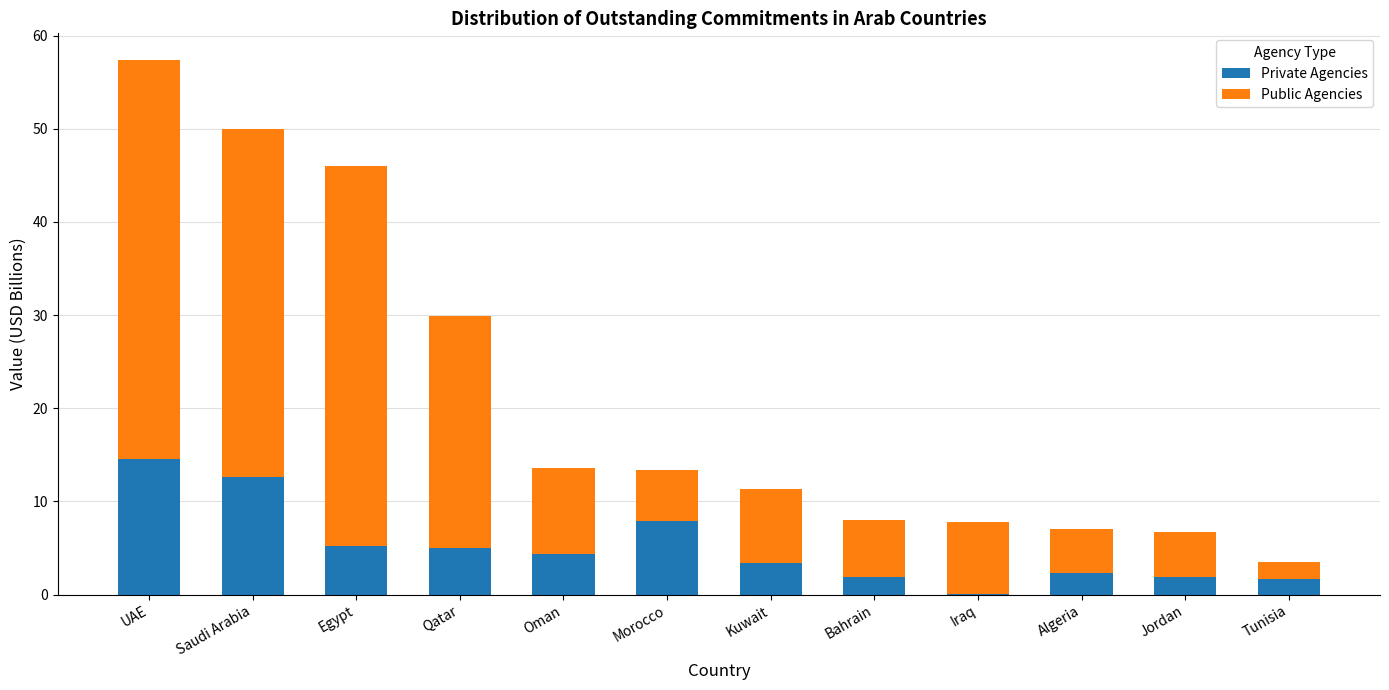

The Private Agencies series shows 7.9 at Morocco. True or false?

True